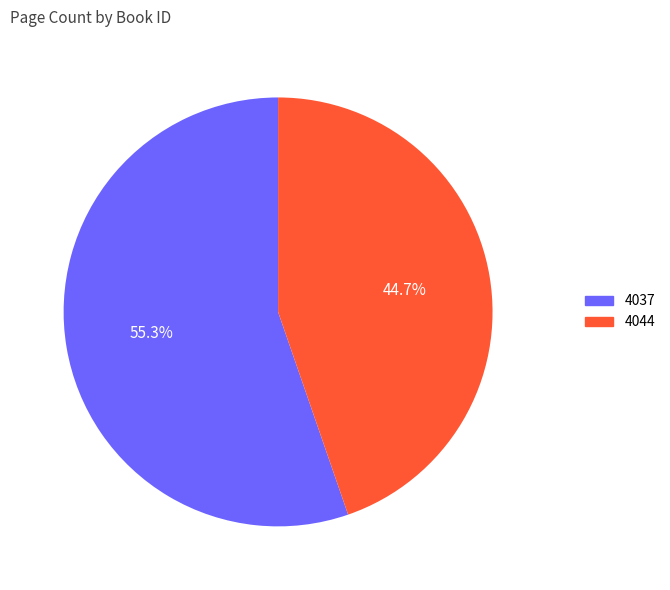

To the nearest percent, what is the average slice percentage?

50%